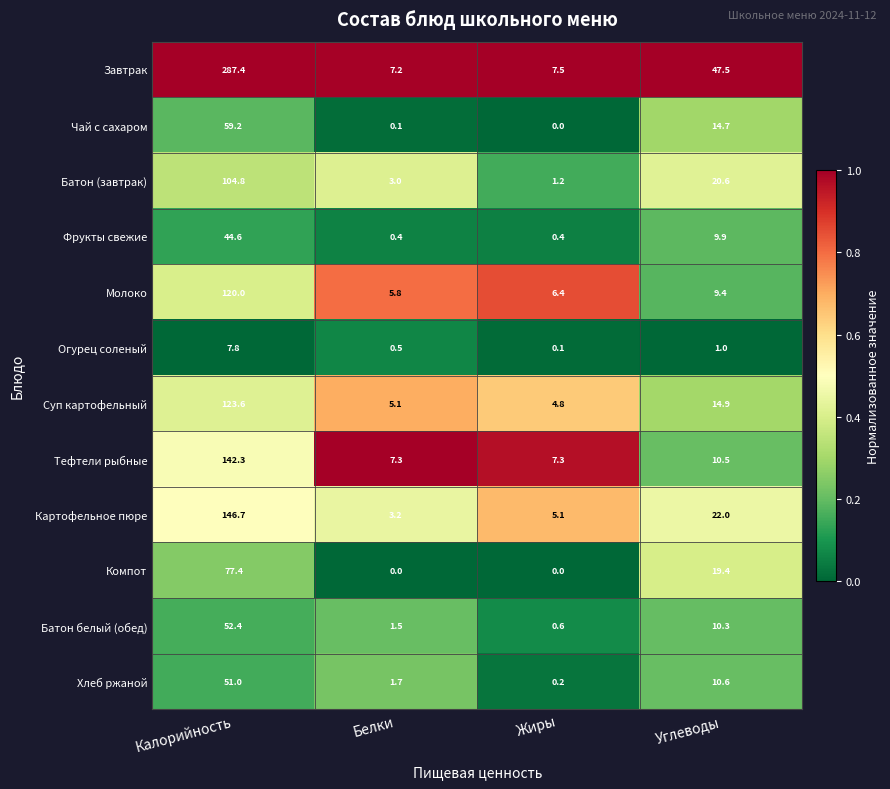

What is the spread (max minus min) of values at Белки?

7.3